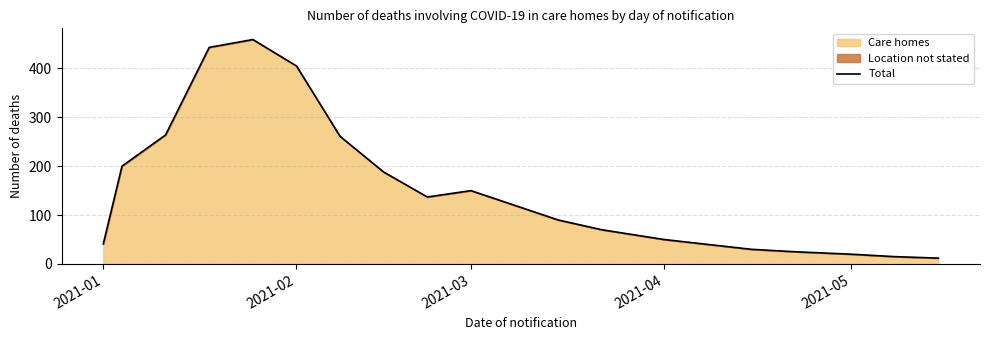

How many points are higher than both their immediate neighbors (excluding endpoints)?

2